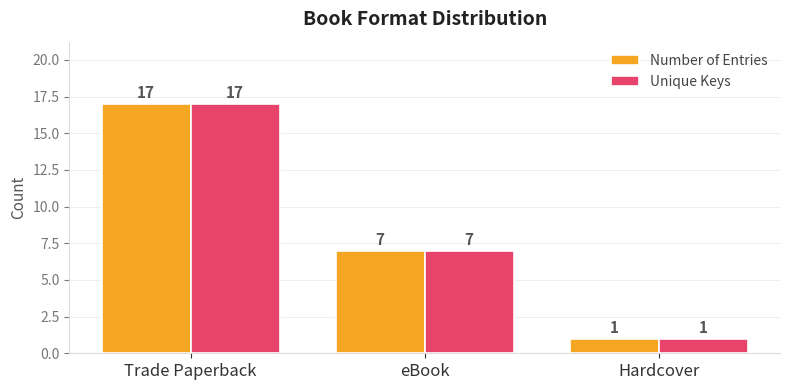

Count the number of categories in the chart.

3